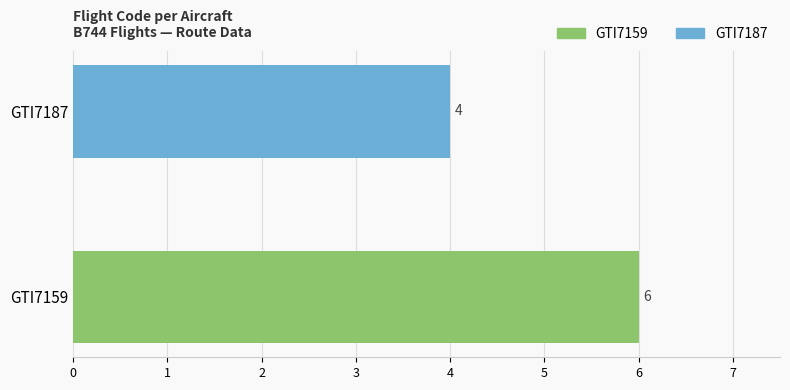

What is the smallest value displayed?

4